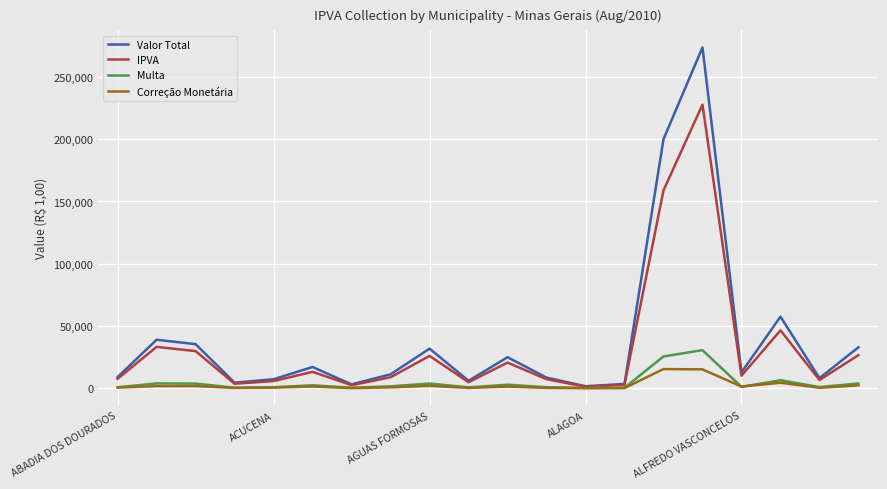

Does the chart display data point markers on the line(s)?

No